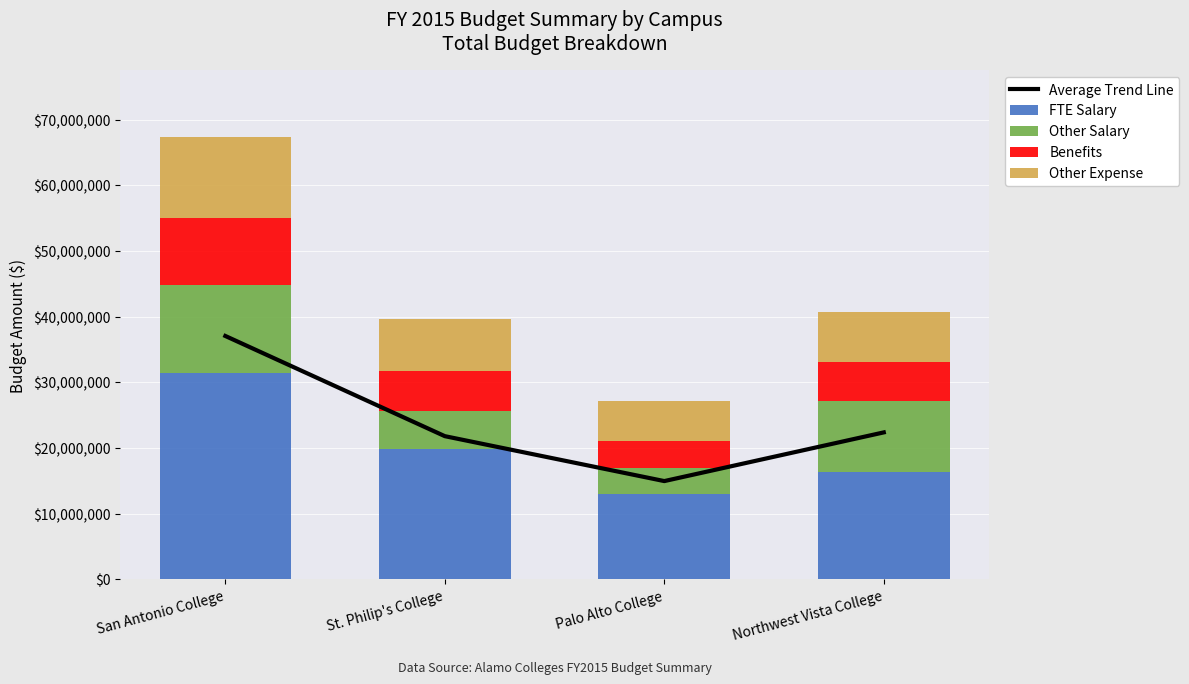

What position from the left is San Antonio College?

1